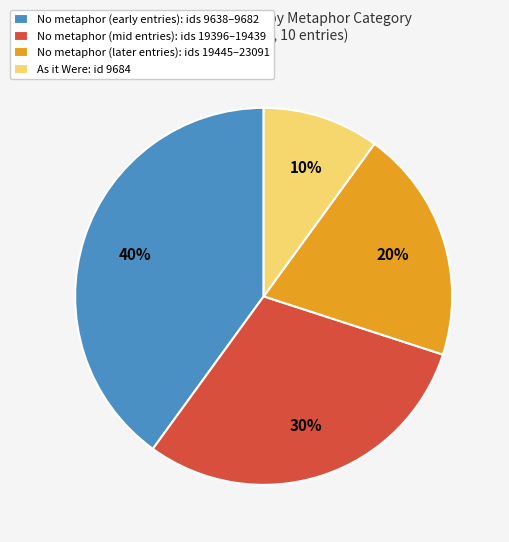

How many slices are in this pie chart?

4